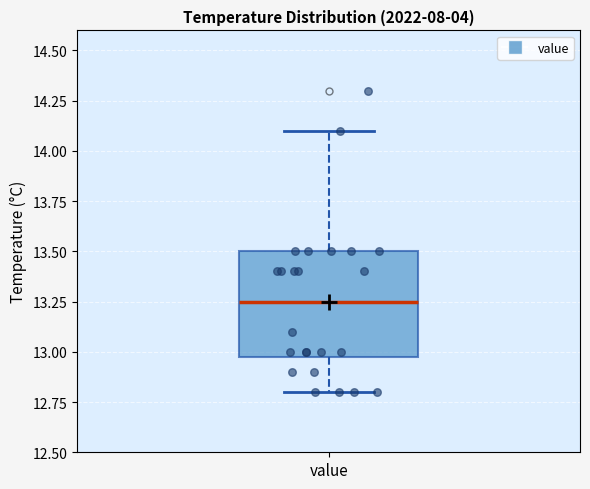

Transcribe this box plot: give where the median line is, the range the box spans, and where the two whiskers end, as read against the y-axis. The values are not printed on the chart, so give them approximately, as read against the axis.

median 13.25, box 13.00 to 13.50, whiskers 12.80 to 14.10